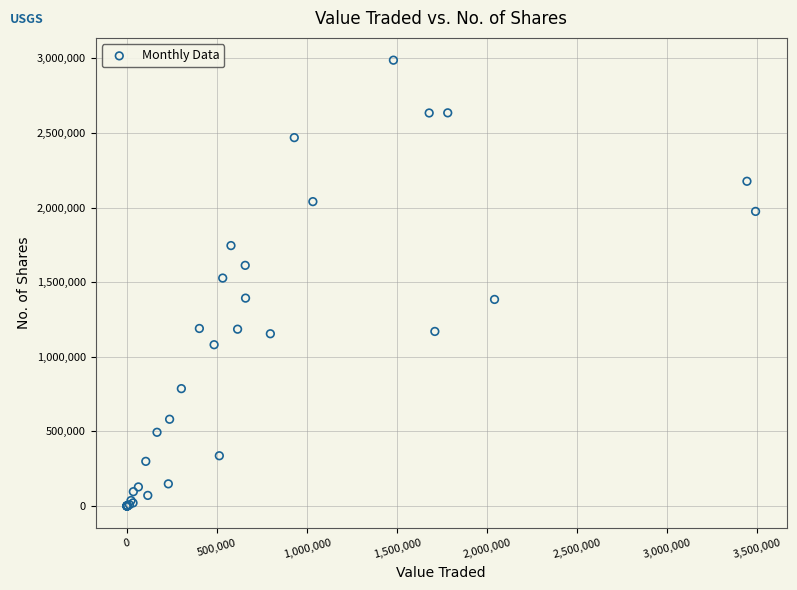

What Y value in the scatter plot is closest to 1494266?

1527976